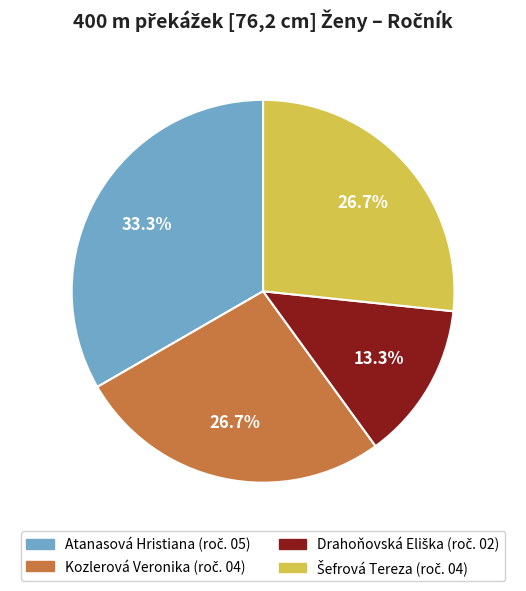

Is there a majority slice in this chart?

No